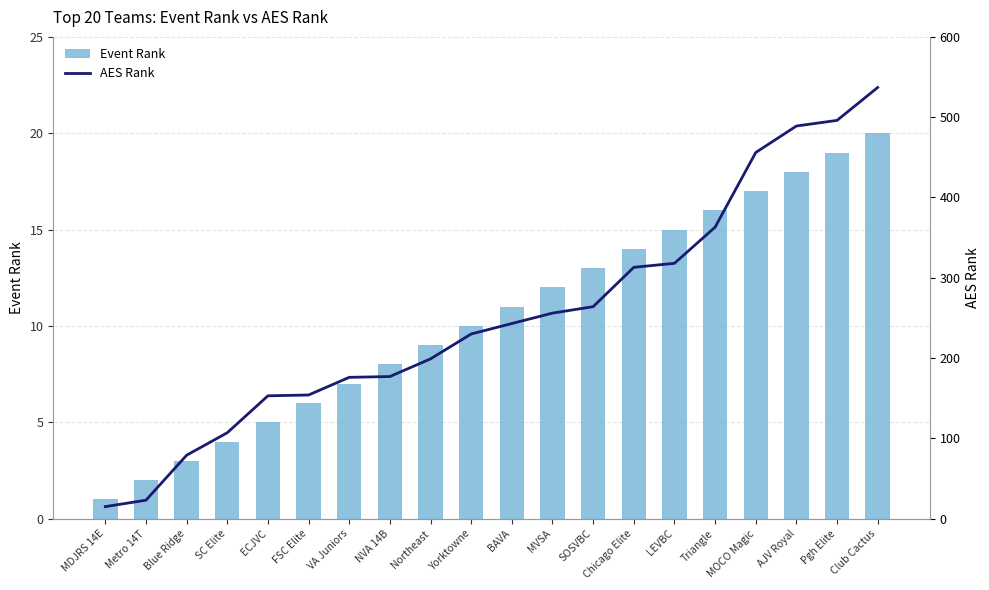

What is the lowest value of the Event Rank series?

1